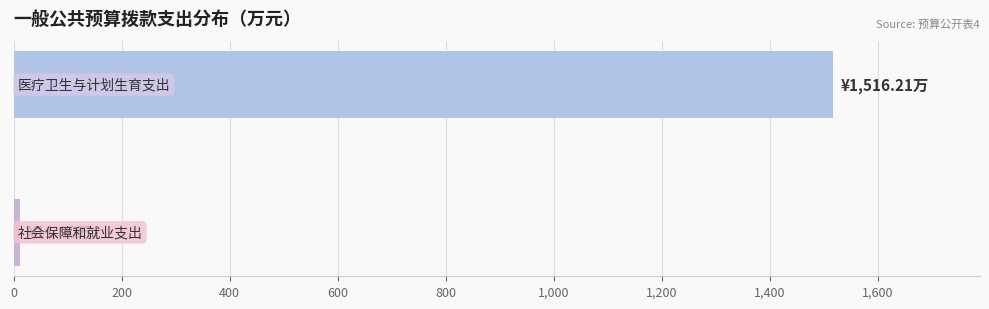

What is the maximum value shown in the chart?

1516.2